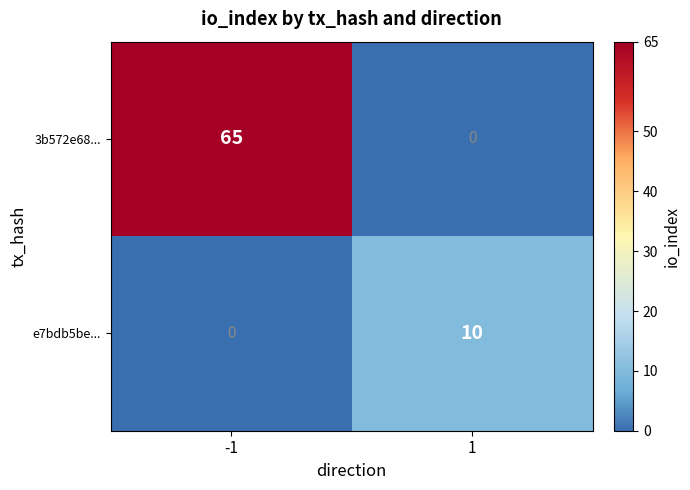

Is it true that 3b572e68... equals 0 at 1?

True